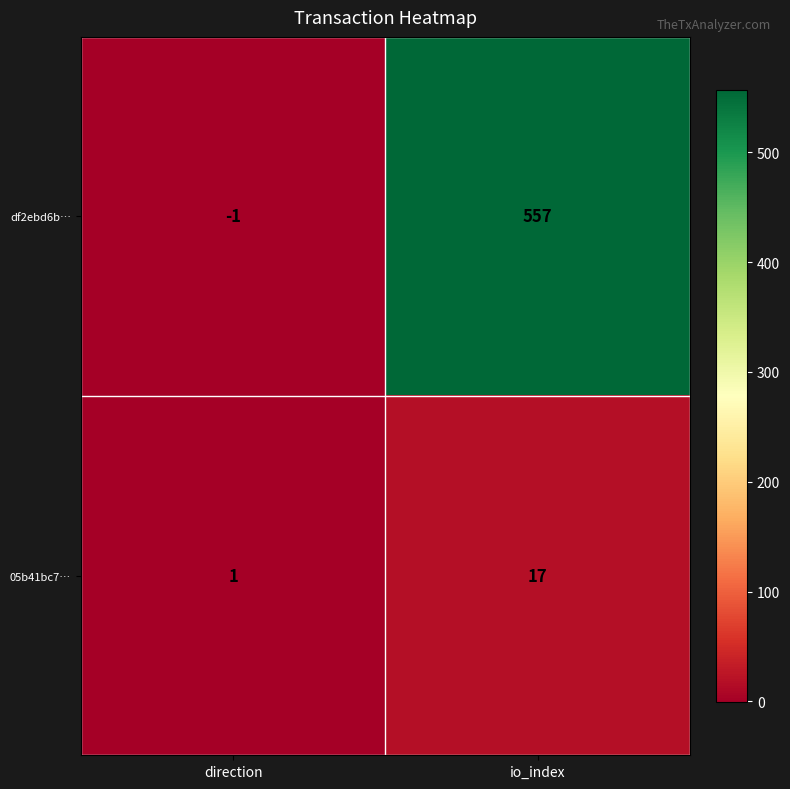

What is the greatest value displayed?

557